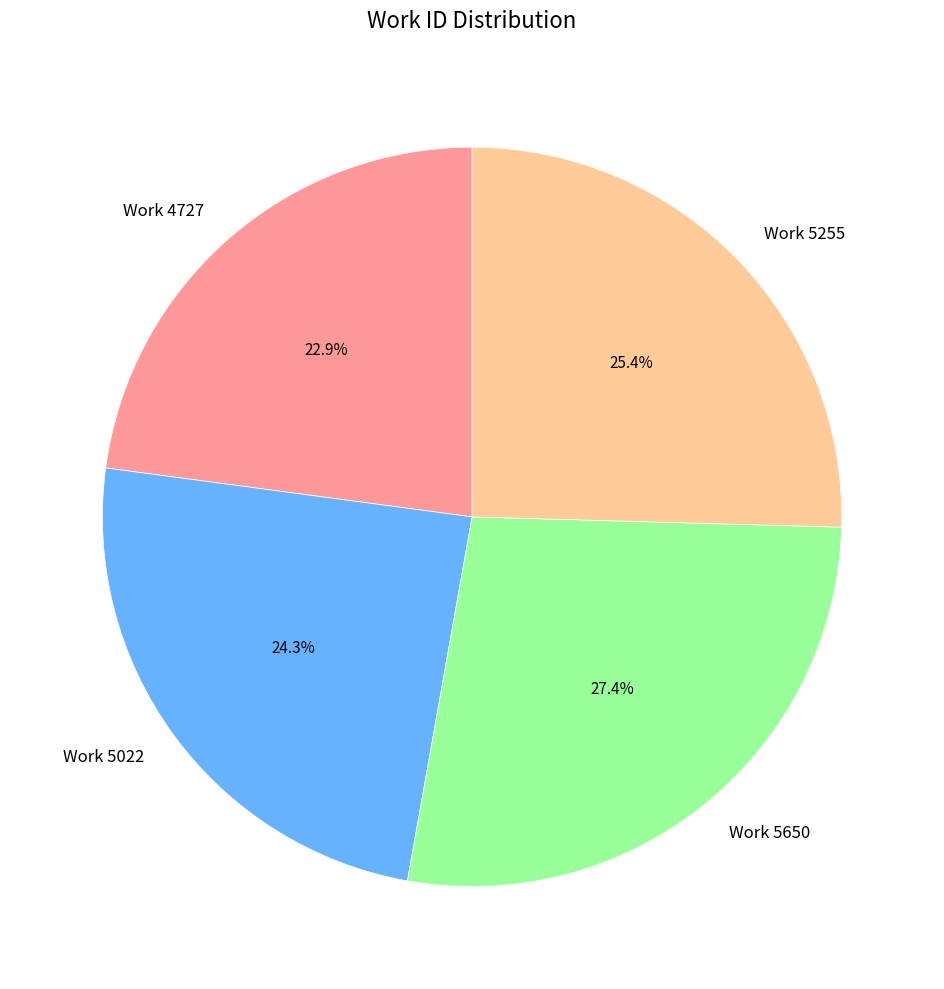

To the nearest percent, what is the difference between the largest and smallest slice percentages?

4%